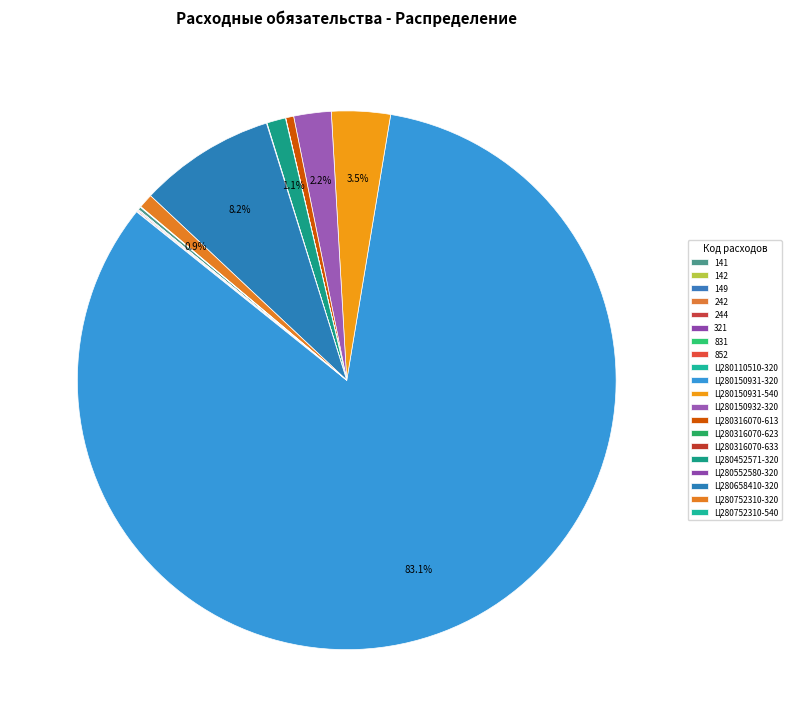

Which slice is the largest?

Ц280150931-320